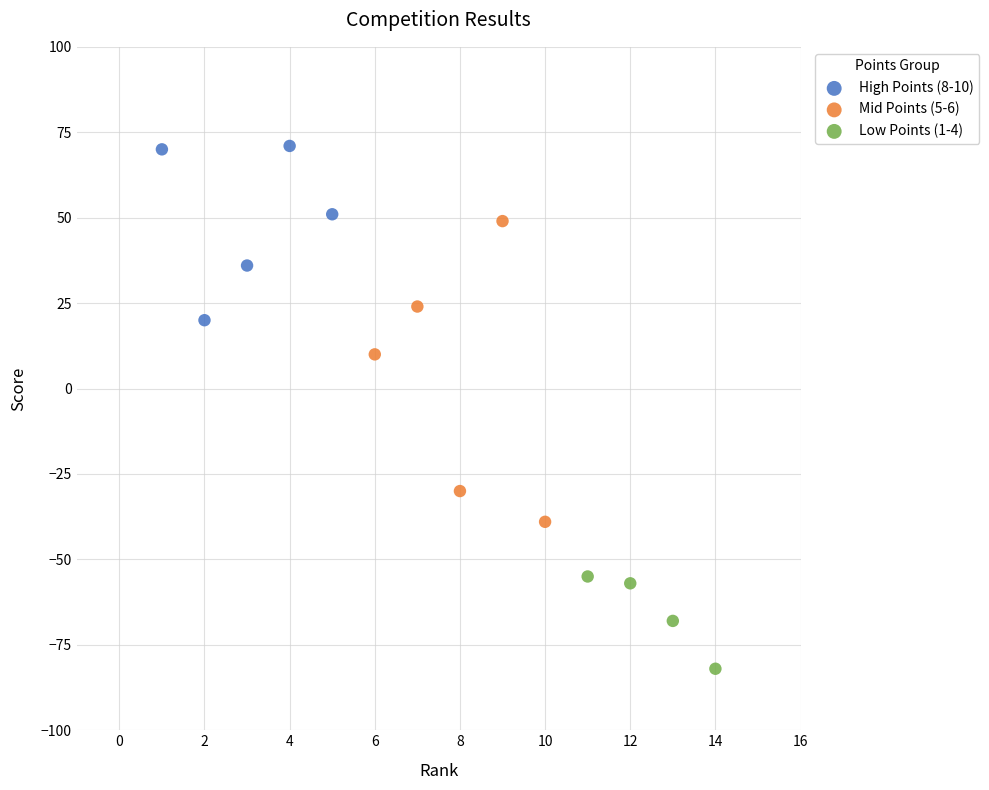

Which series has the largest Y range (max minus min)?

Mid Points (5-6)